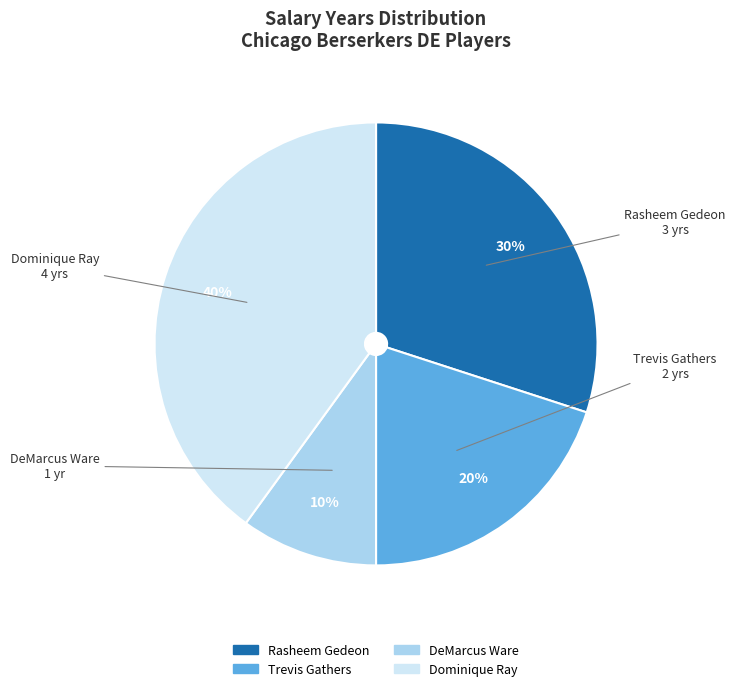

To the nearest percent, what is the average slice percentage?

25%